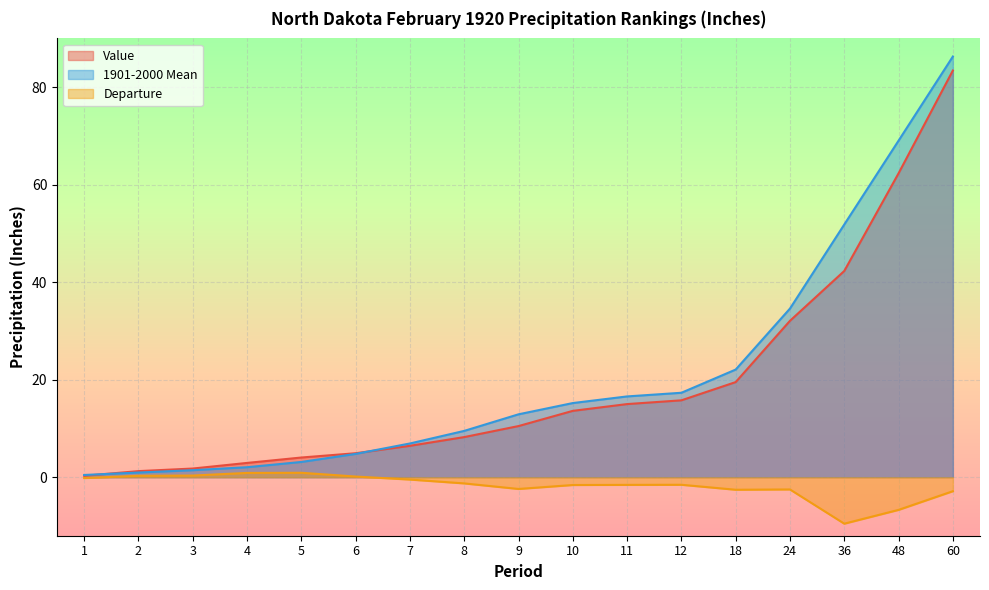

True or false: Departure has a value of 0.3 at 2.

True